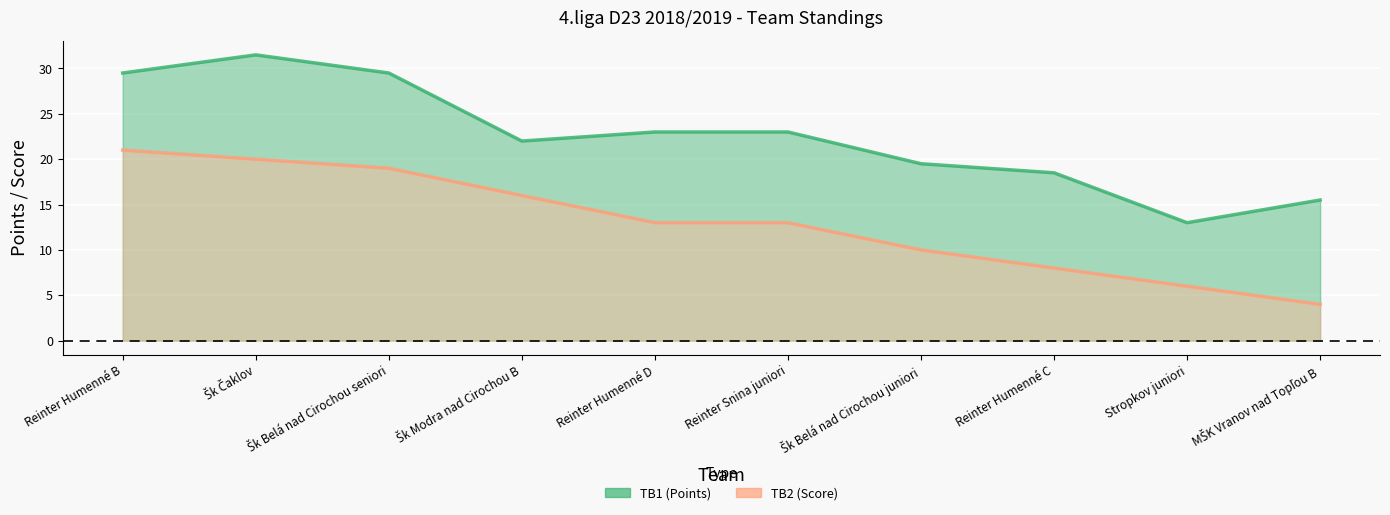

Which series has the largest range (max minus min)?

TB1 (Points)